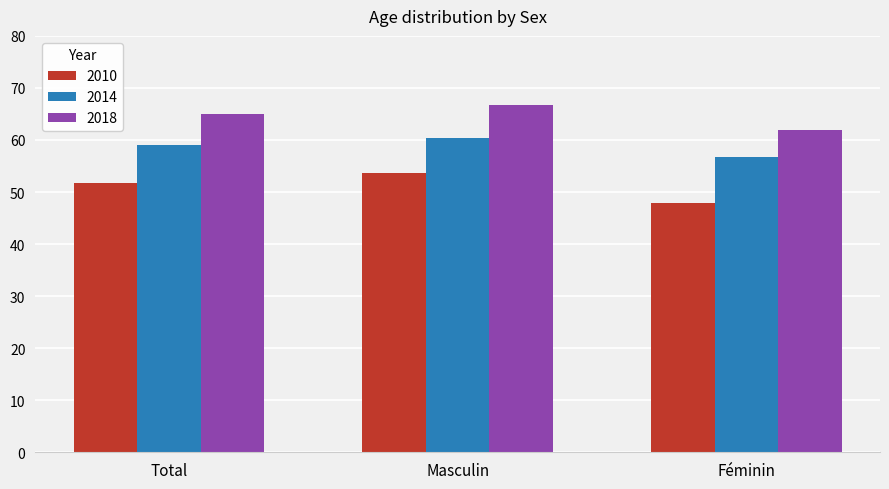

At which category is the sum across all series the highest?

Masculin